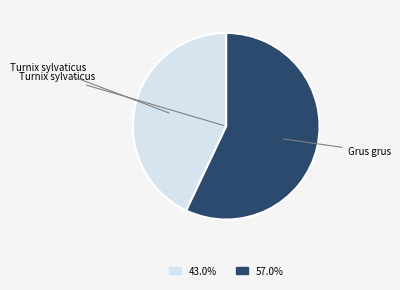

What is the ratio of the value at Grus grus to the value at Turnix sylvaticus?

1.3